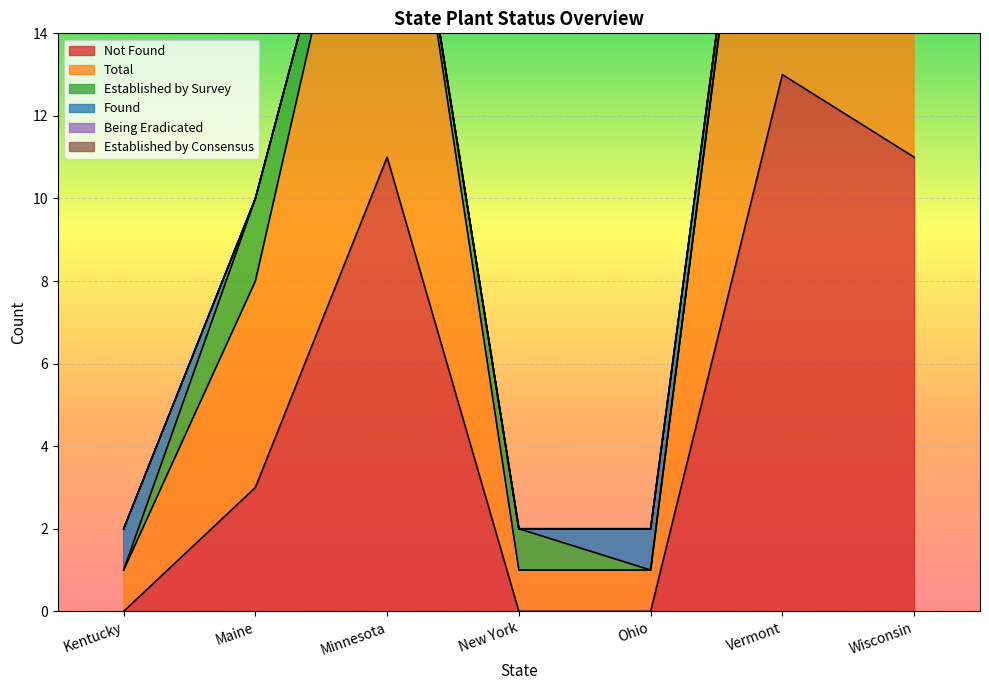

Reading left to right, what are all the values shown in this chart?

Not Found: Kentucky=0	Maine=3	Minnesota=11	New York=0	Ohio=0	Vermont=13	Wisconsin=11
Total: Kentucky=1	Maine=5	Minnesota=11	New York=1	Ohio=1	Vermont=13	Wisconsin=11
Established by Survey: Kentucky=0	Maine=2	Minnesota=0	New York=1	Ohio=0	Vermont=0	Wisconsin=0
Found: Kentucky=1	Maine=0	Minnesota=0	New York=0	Ohio=1	Vermont=0	Wisconsin=0
Being Eradicated: Kentucky=0	Maine=0	Minnesota=0	New York=0	Ohio=0	Vermont=0	Wisconsin=0
Established by Consensus: Kentucky=0	Maine=0	Minnesota=0	New York=0	Ohio=0	Vermont=0	Wisconsin=0